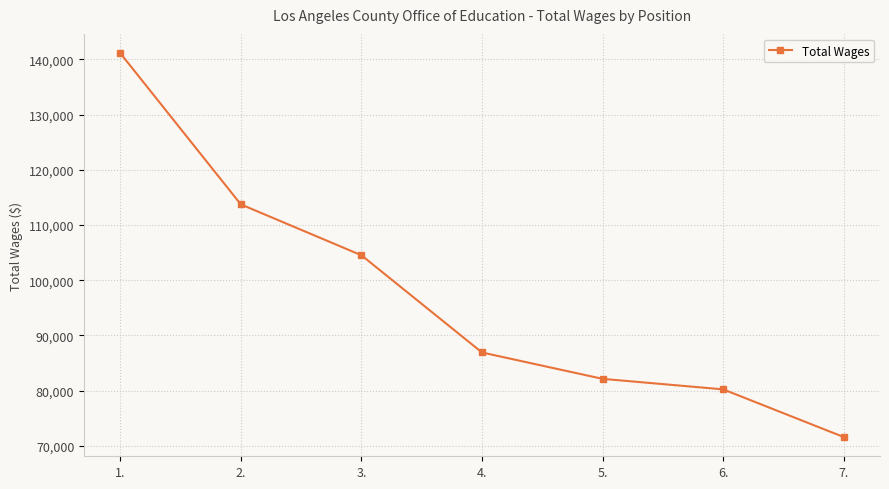

List the labels in order of value, largest first.

1., 2., 3., 4., 5., 6., 7.